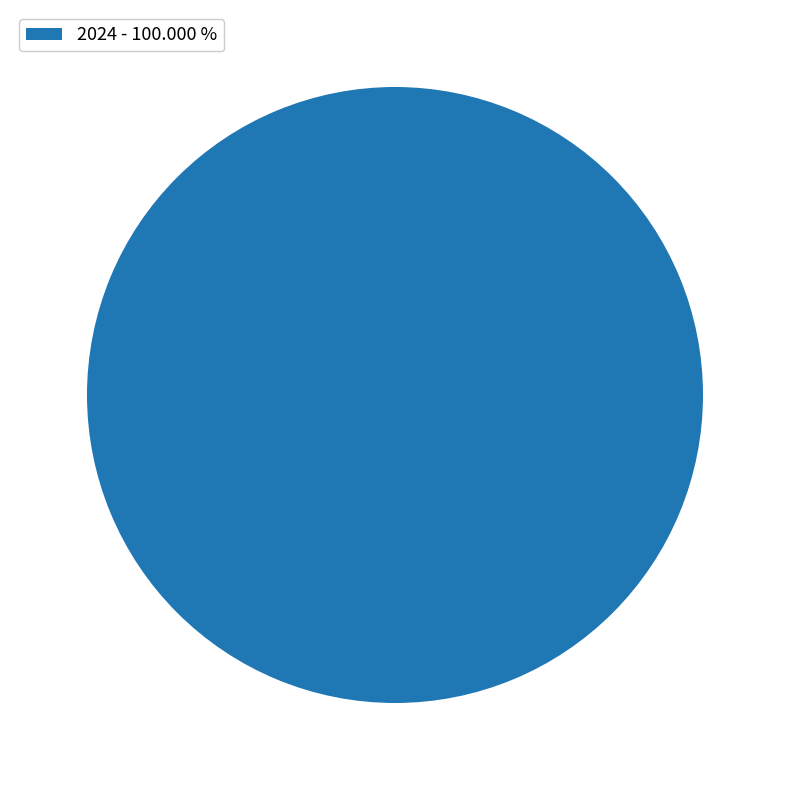

Which slice represents more than half of the pie?

2024 - 100.000 %